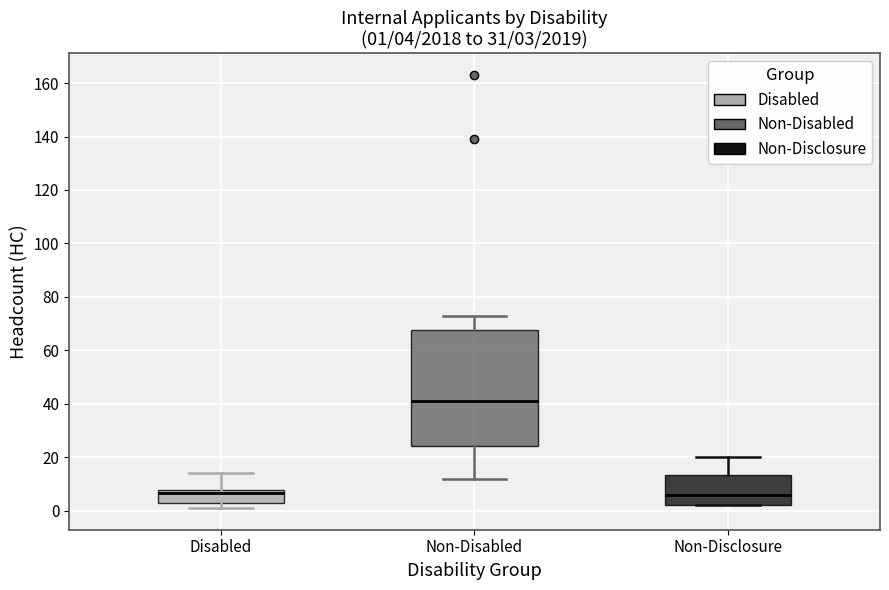

Comparing the boxes themselves (not the whiskers), which one is the tallest?

Non-Disabled